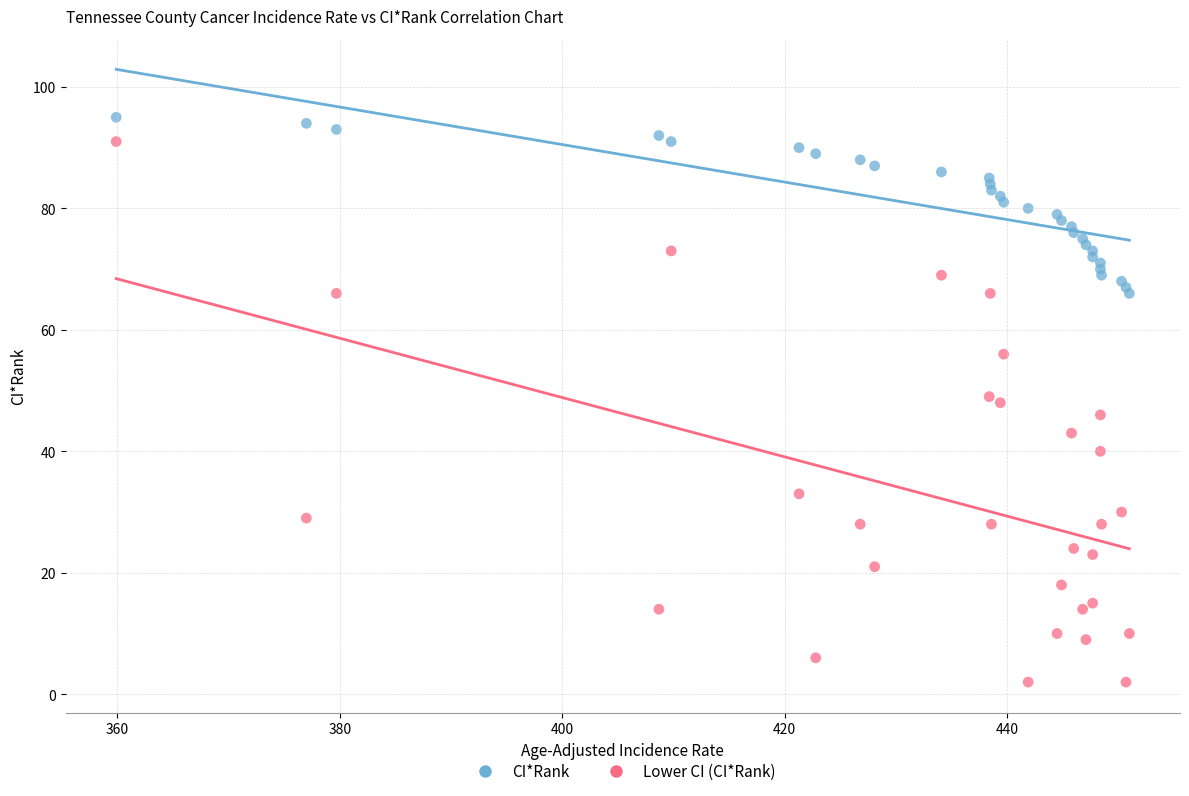

Which series has the widest spread of Y values?

Lower CI (CI*Rank)